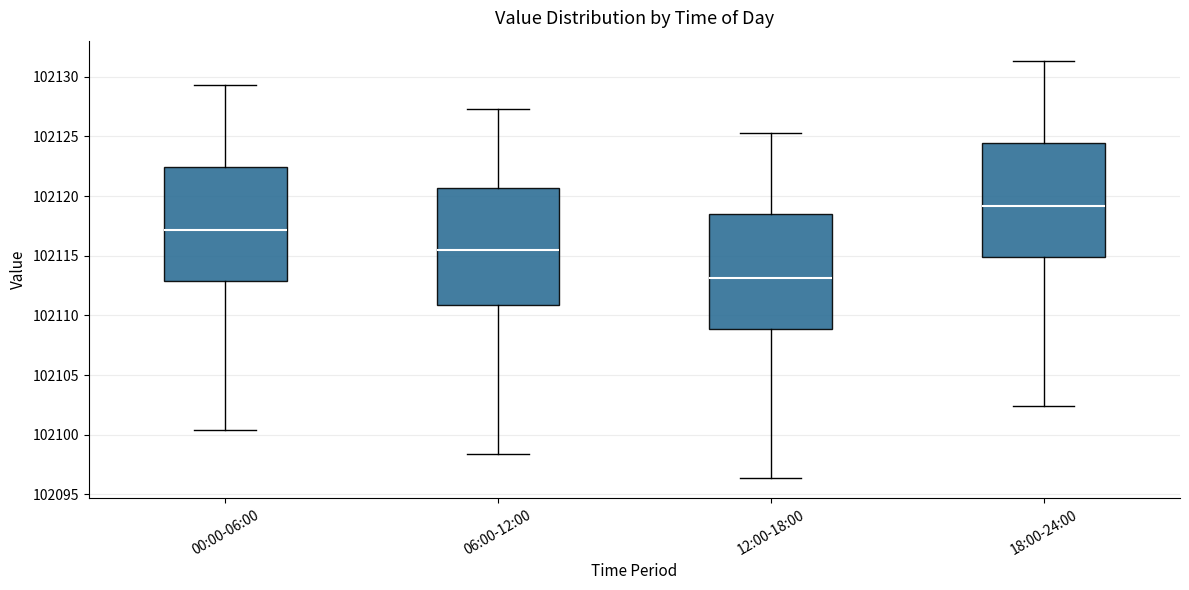

Where does the upper whisker of the box for 18:00-24:00 end on the y-axis? The values are not printed on the chart, so give them approximately, as read against the axis.

102131.5